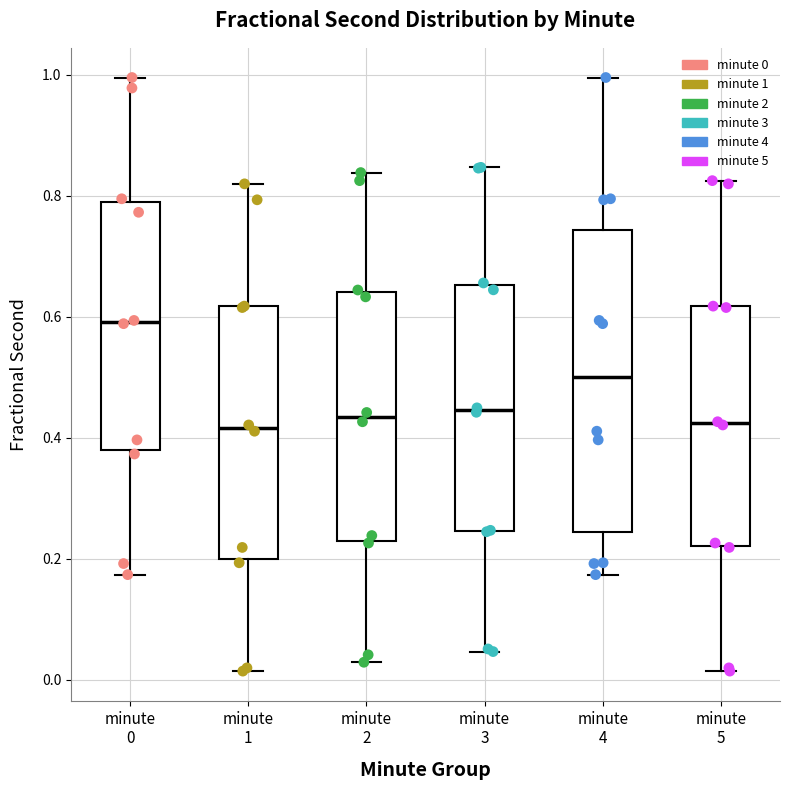

Where does the lower whisker of the box for minute 3 end on the y-axis? The values are not printed on the chart, so give them approximately, as read against the axis.

0.04